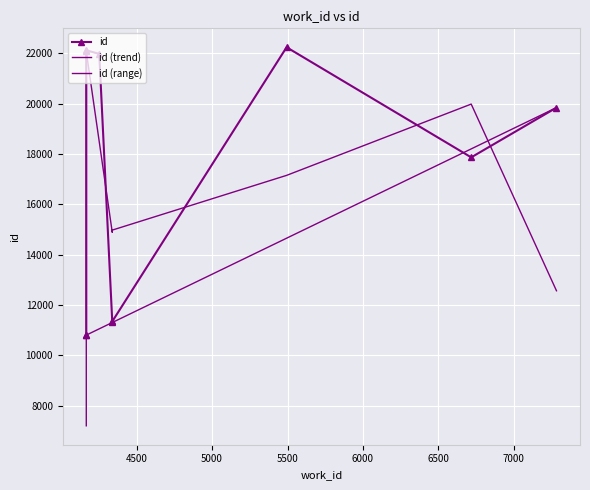

Is this an area chart (filled region under the line)?

No